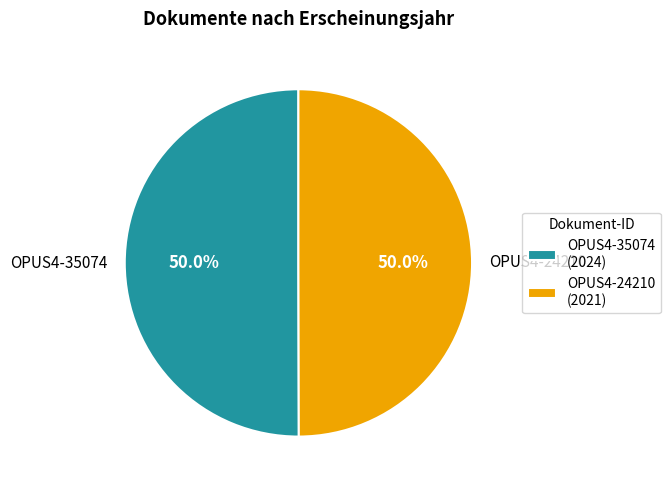

What percentage do OPUS4-24210 and OPUS4-35074 together represent?

100.0%